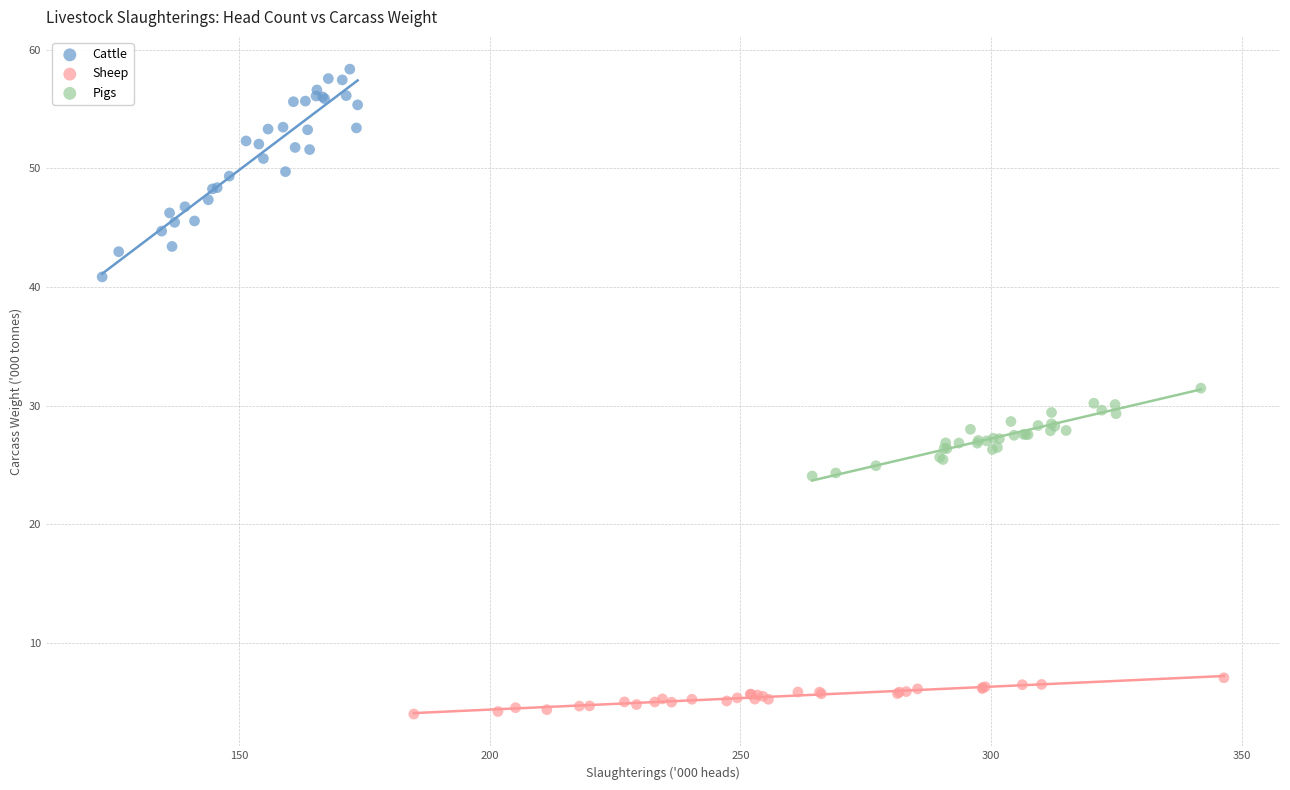

Which series has the largest Y range (max minus min)?

Cattle